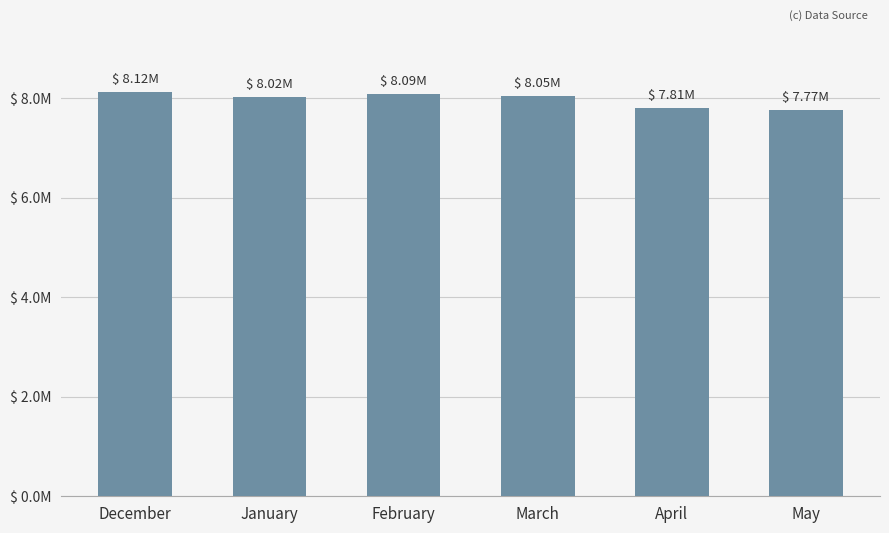

Reading left to right, transcribe all the data shown in this chart.

December=8119930.3	January=8017793.6	February=8085959.2	March=8045254.2	April=7809109.2	May=7769121.5